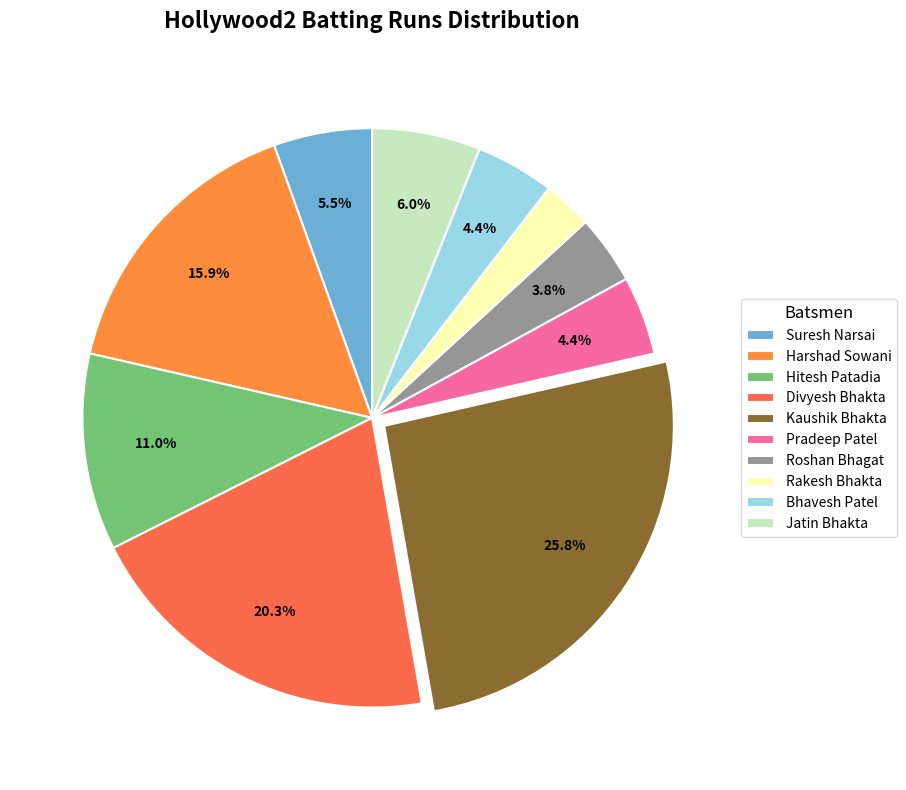

Which category has the smallest portion of the pie?

Rakesh Bhakta